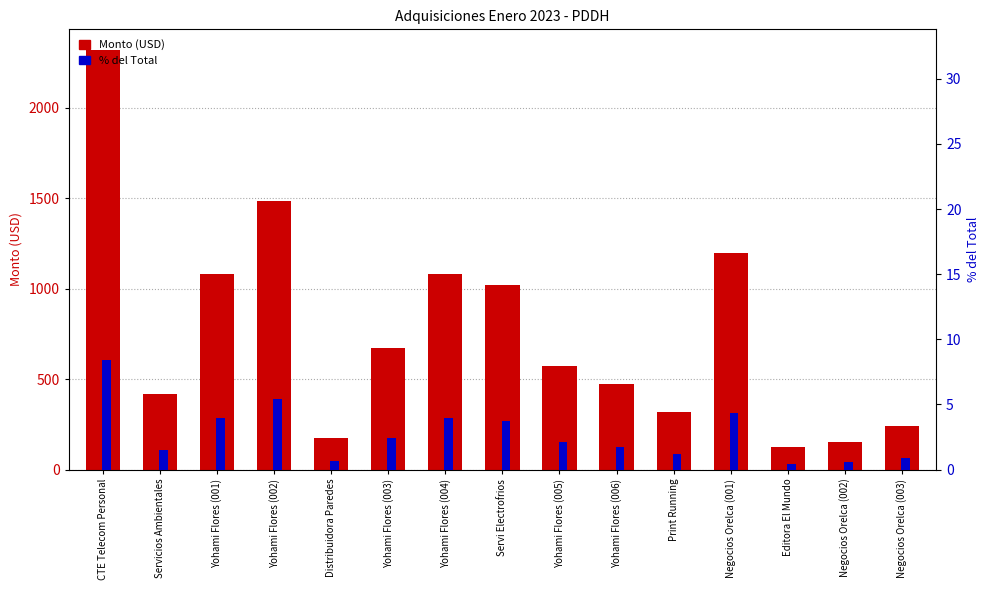

Reading left to right, what are all the values shown in this chart?

Monto (USD): 2318.8	420.0	1079.1	1488.0	175.4	675.0	1080.0	1021.0	573.8	472.5	320.0	1200.0	126.0	150.0	240.2
% del Total: 8.4	1.5	3.9	5.4	0.6	2.5	3.9	3.7	2.1	1.7	1.2	4.4	0.5	0.5	0.9